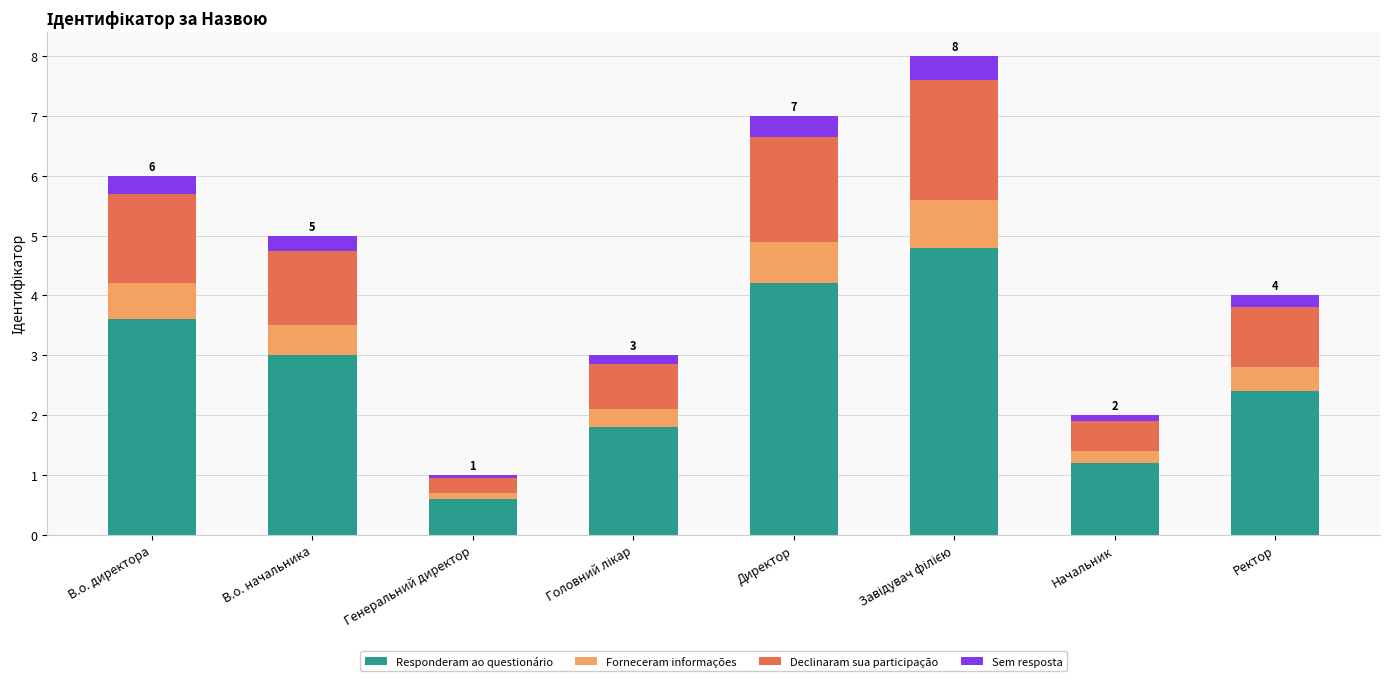

What is the difference between the second highest and second lowest values in the Responderam ao questionário series?

3.0